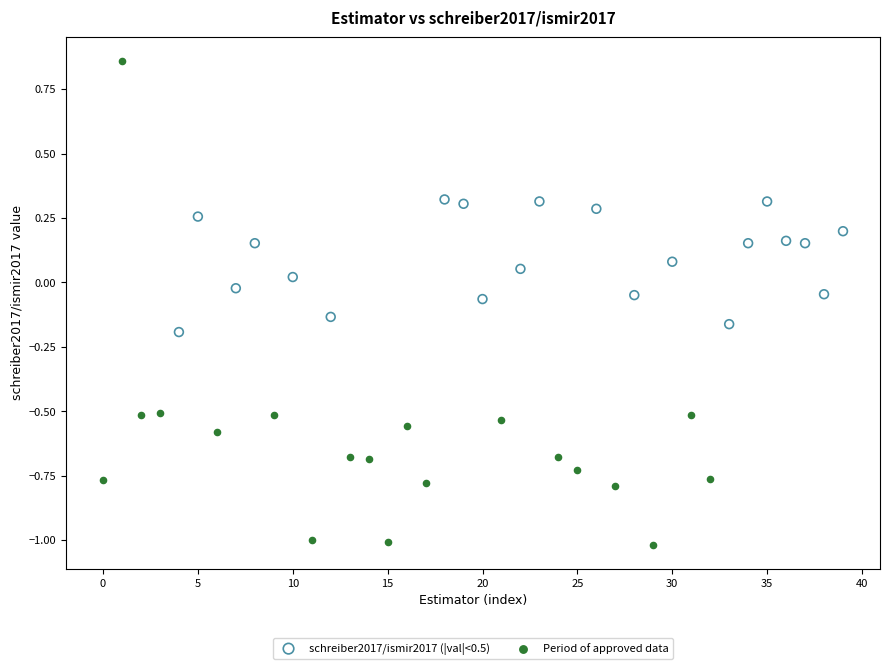

Which series has the widest spread of Y values?

Period of approved data